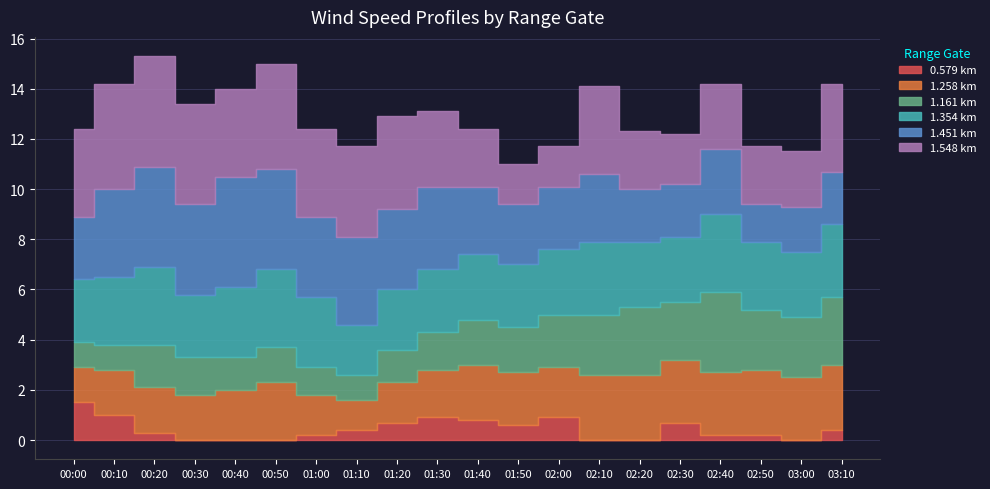

What are all the series names shown in the legend?

0.579, 1.258, 1.161, 1.354, 1.451, 1.548